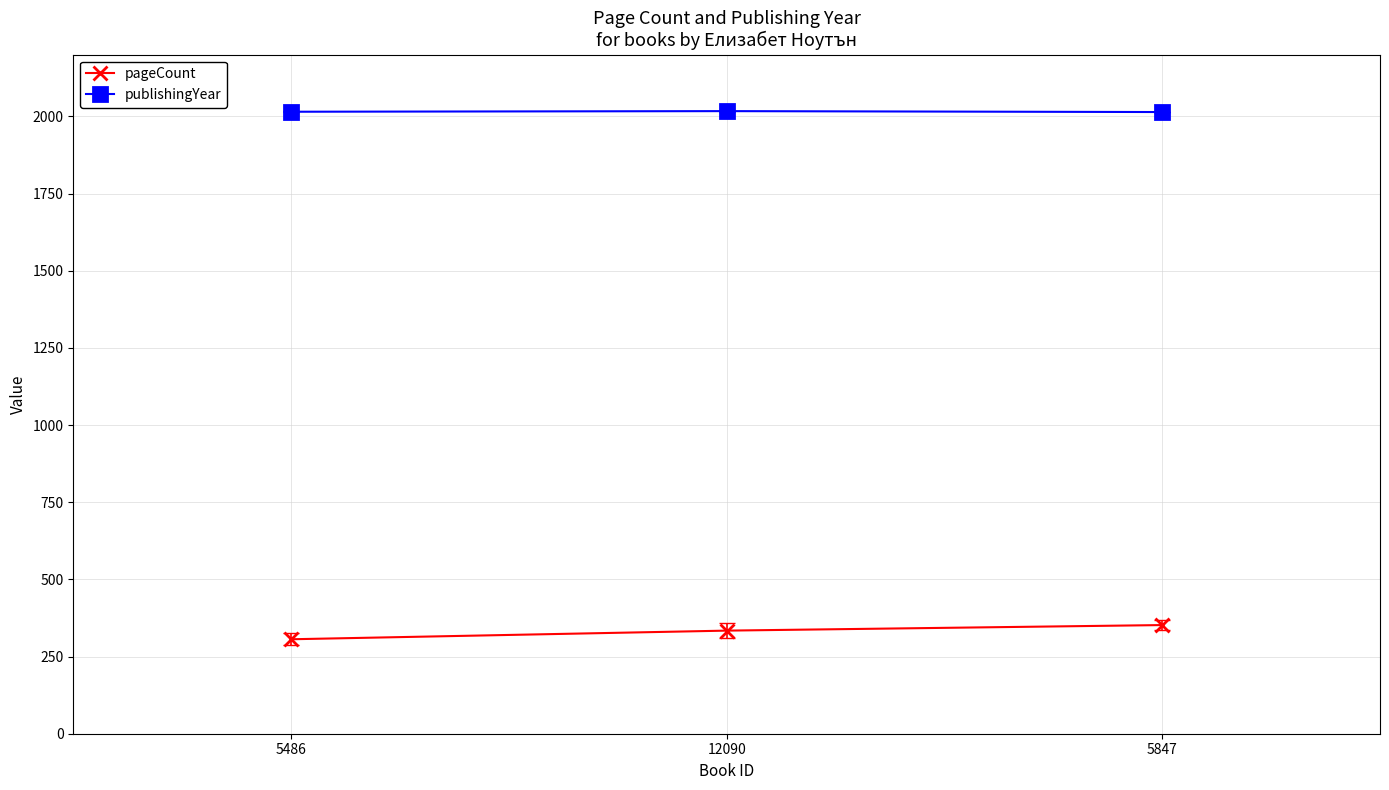

Rank the series at 5847 from highest to lowest value.

publishingYear, pageCount